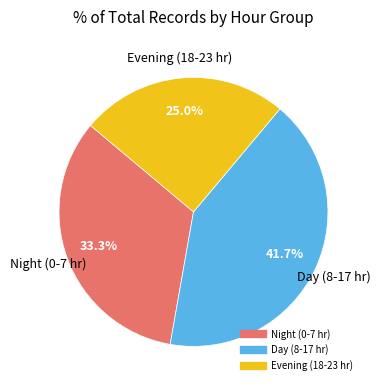

Is there a majority slice in this chart?

No